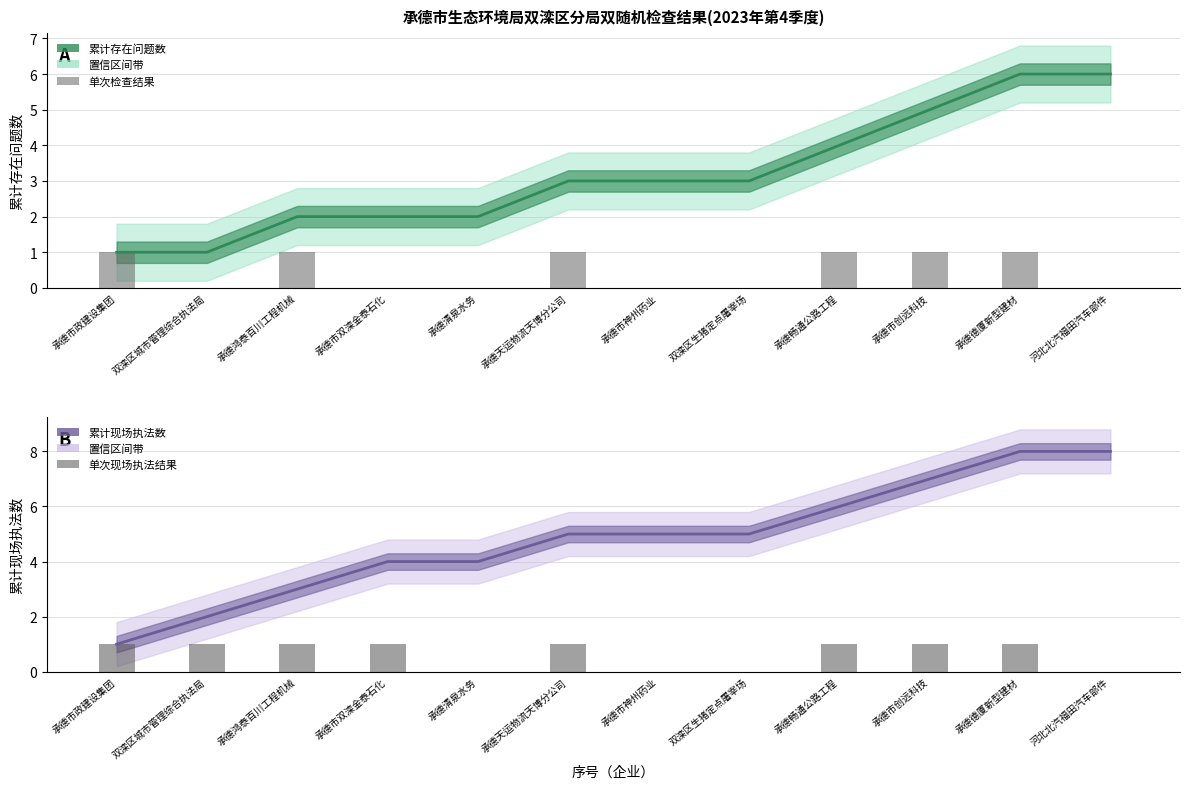

What value does the 累计现场执法数 series have at 承德市神州药业?

5